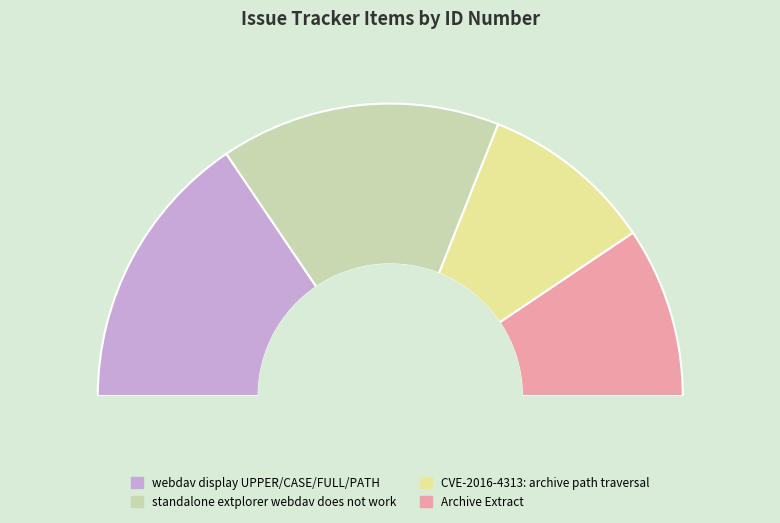

What portion of the pie excludes Archive Extract?

81.2%